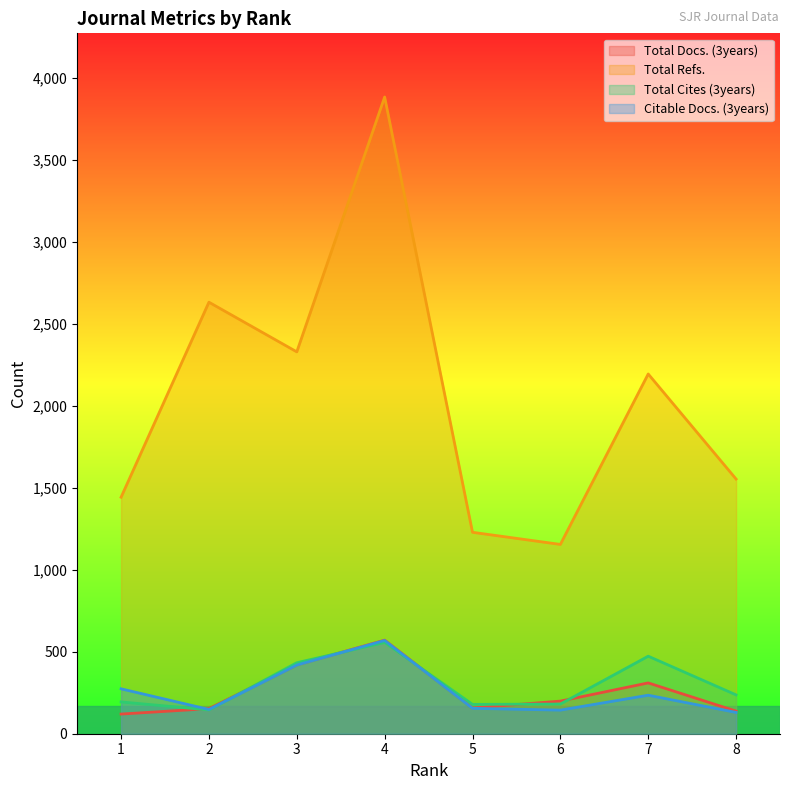

How many data points in Total Docs. (3years) are above 199?

3